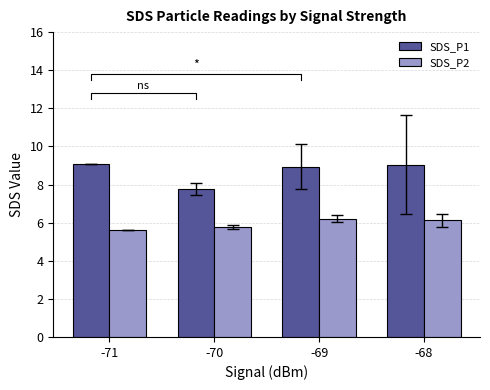

What is the difference between the SDS_P2 values at -69 and -68?

0.1